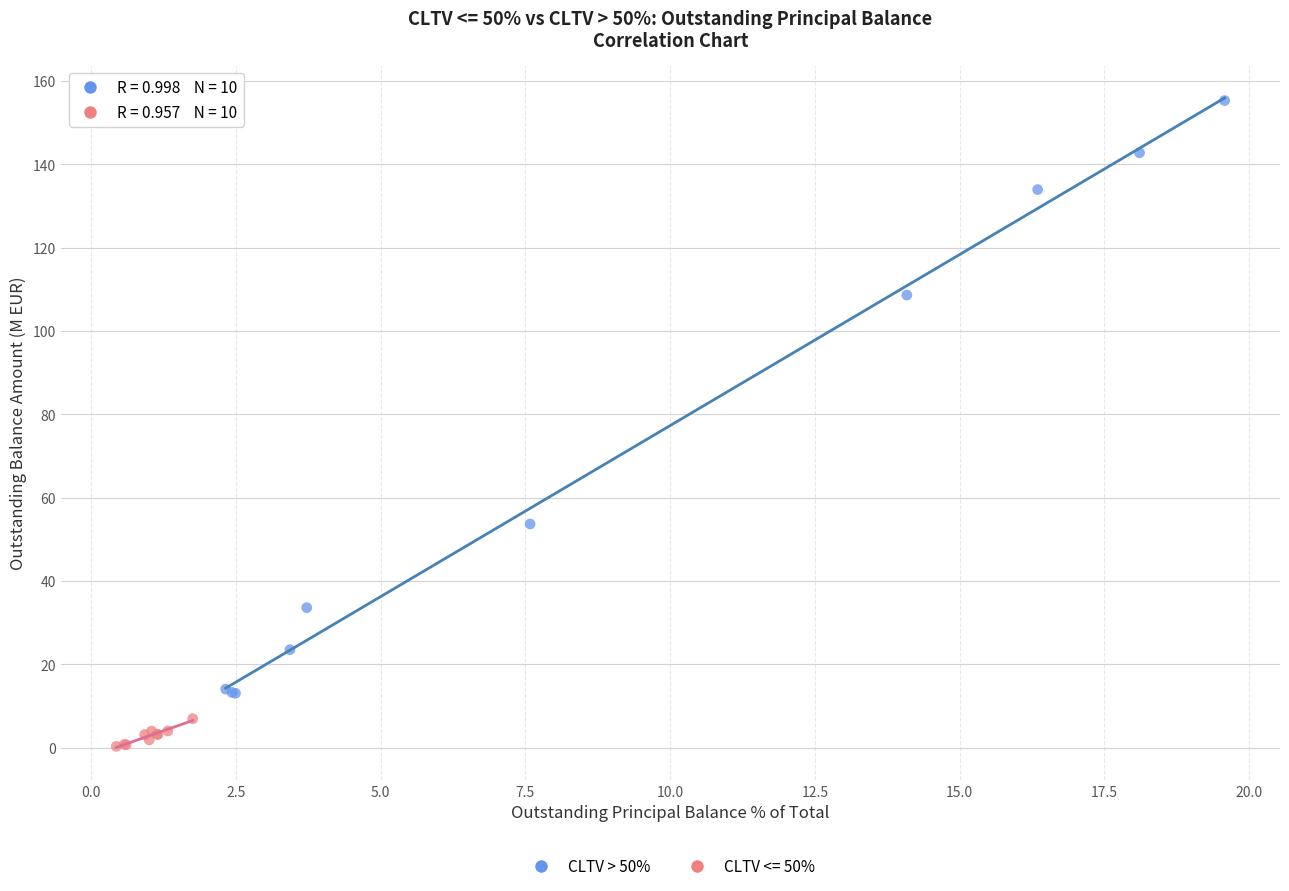

Which series contains the lowest Y value?

CLTV <= 50%